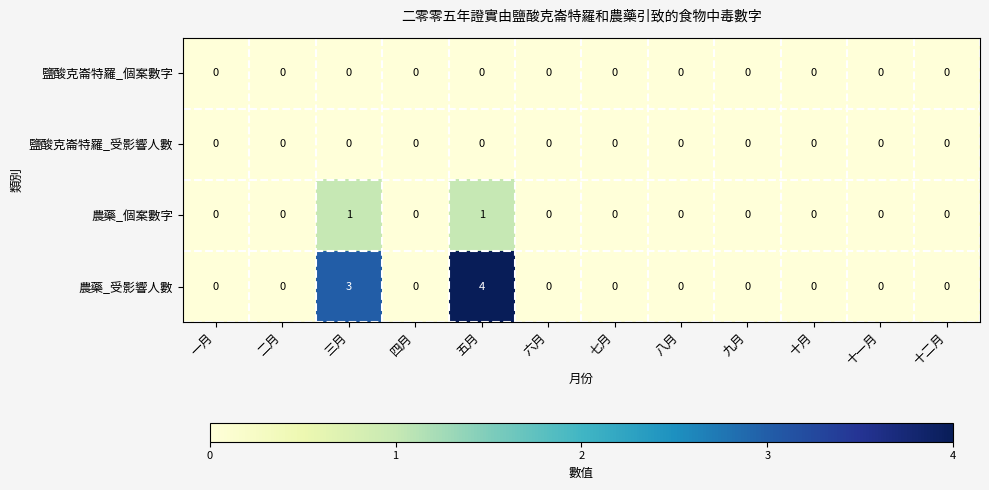

At which category is the sum across all series the highest?

五月